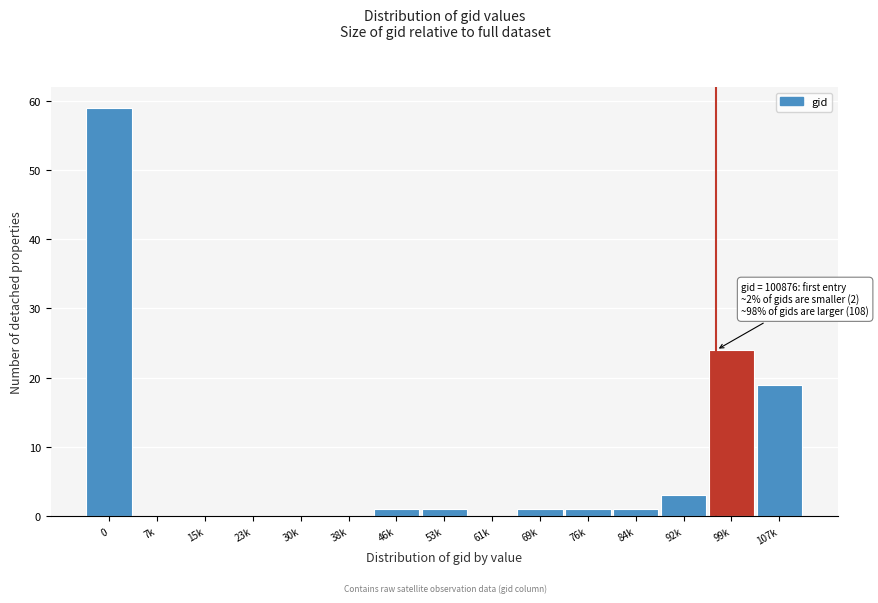

Reading left to right, what are all the values shown in this chart?

0=59	7k=0	15k=0	23k=0	30k=0	38k=0	46k=1	53k=1	61k=0	69k=1	76k=1	84k=1	92k=3	99k=24	107k=19